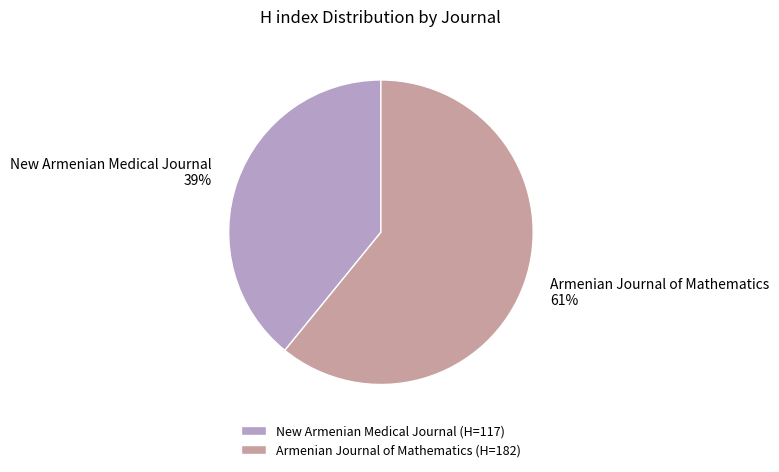

Is the sum of Armenian Journal of Mathematics and New Armenian Medical Journal greater than half?

Yes